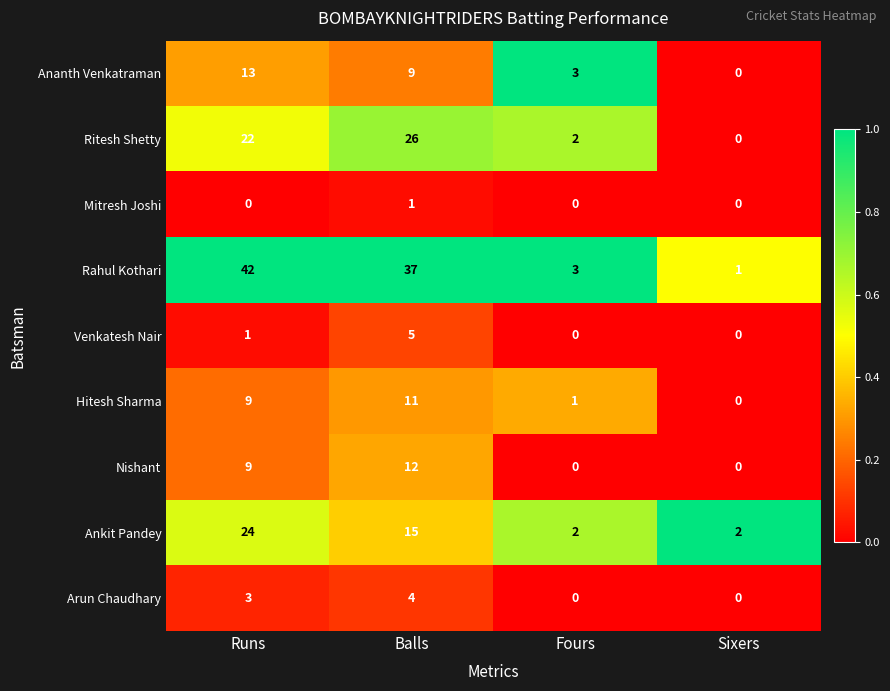

The value of Rahul Kothari at Fours is 3. True or false?

True